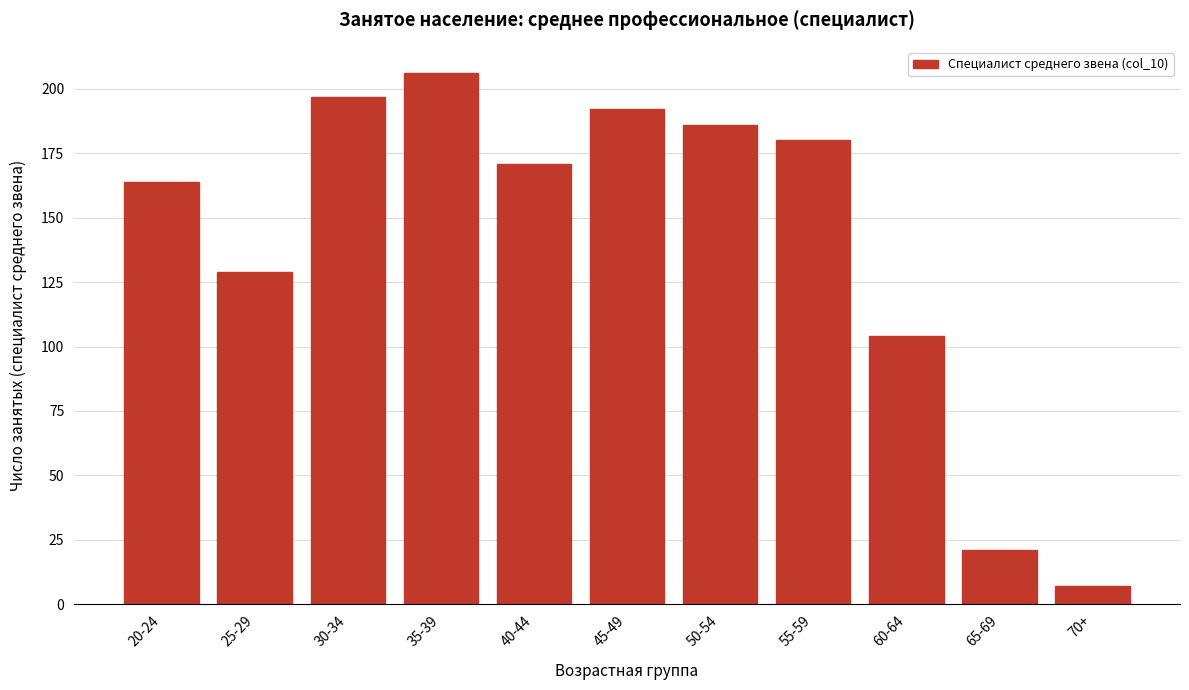

Reading left to right, list all the values displayed in this chart.

164	129	197	206	171	192	186	180	104	21	7